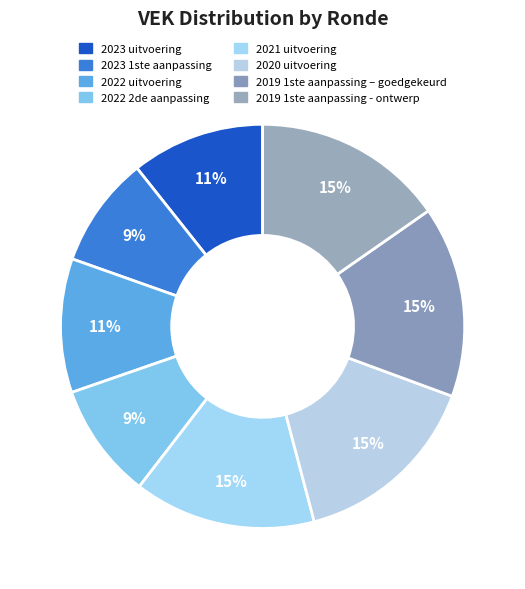

What is the largest slice in the pie chart?

2019 1ste aanpassing – goedgekeurd